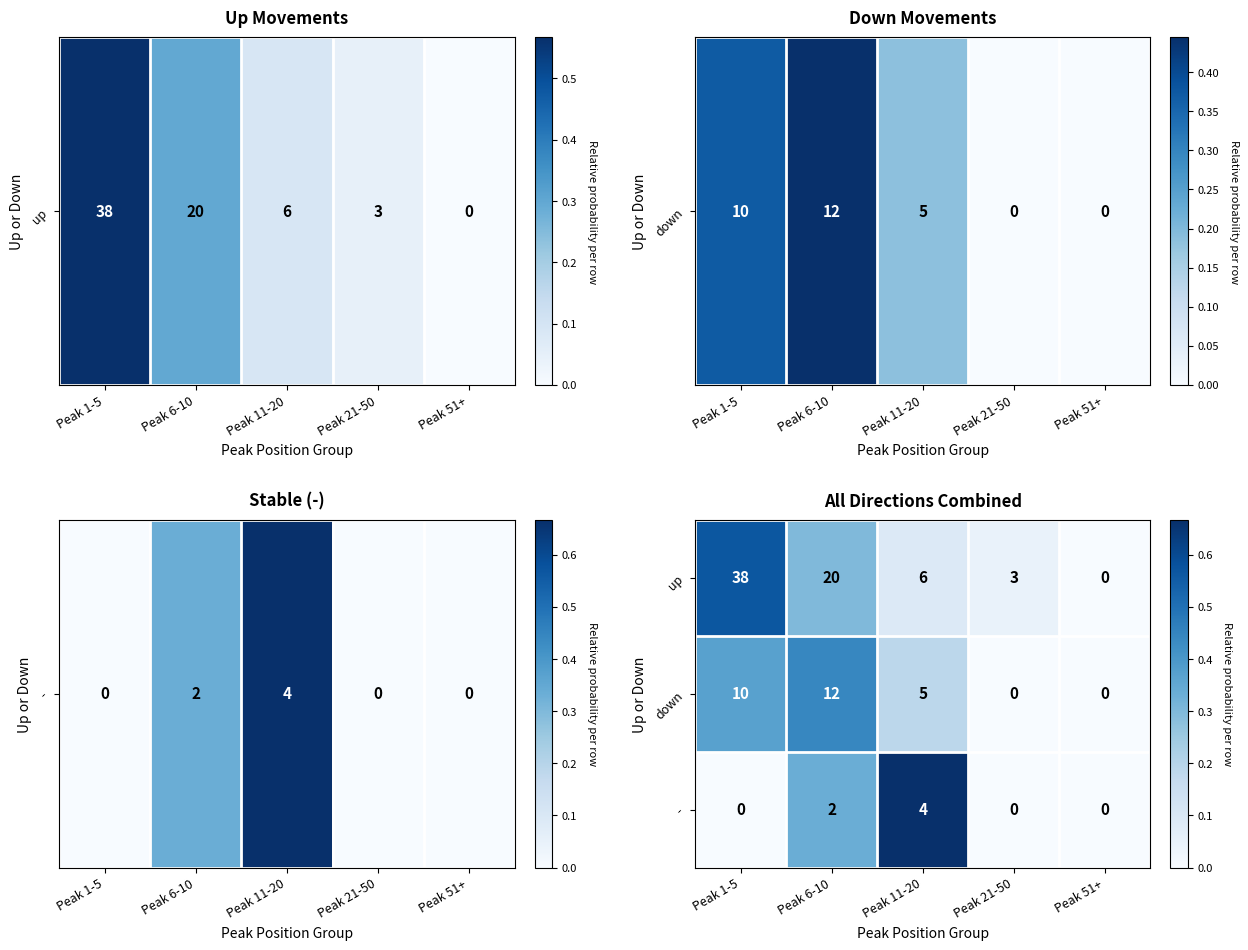

What is the difference between the highest and lowest values at Peak 1-5?

38